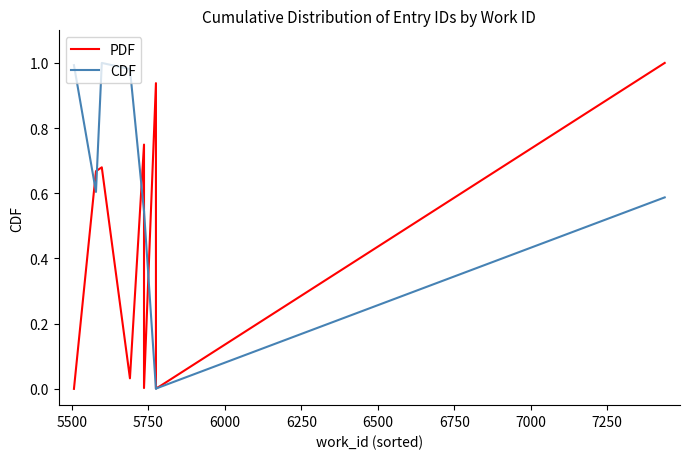

Which has a higher value, 6250 or 7000?

6250